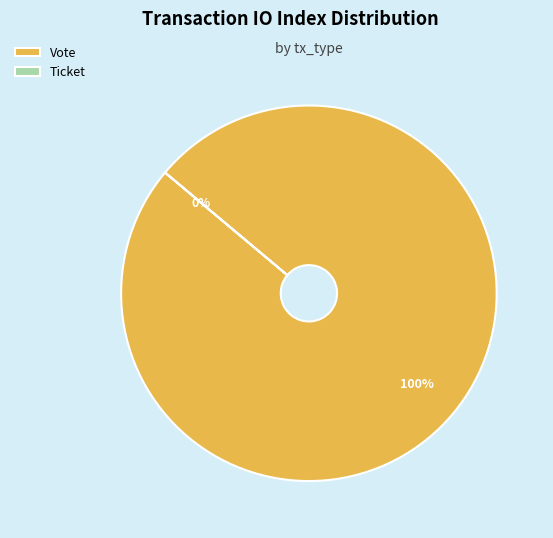

How many segments does this pie chart have?

2